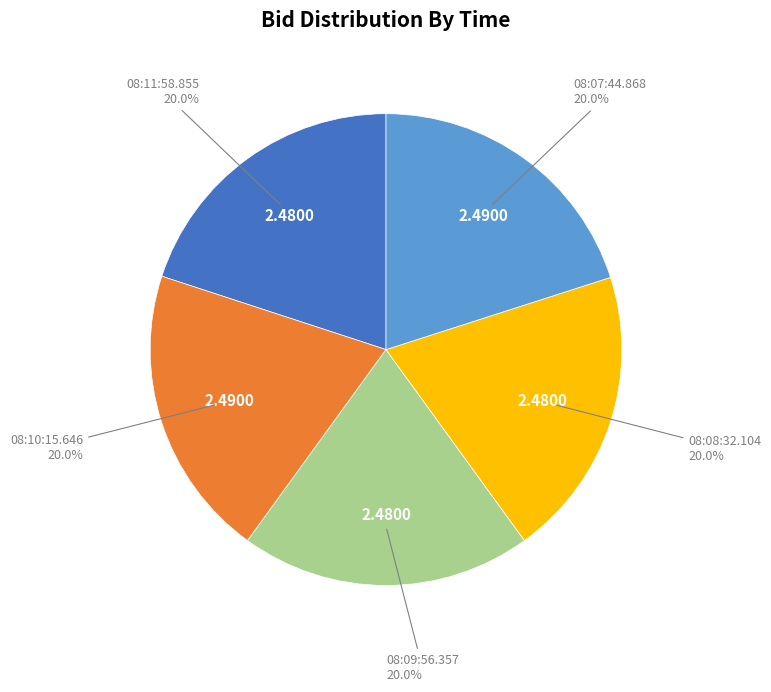

Is there a majority slice in this chart?

No